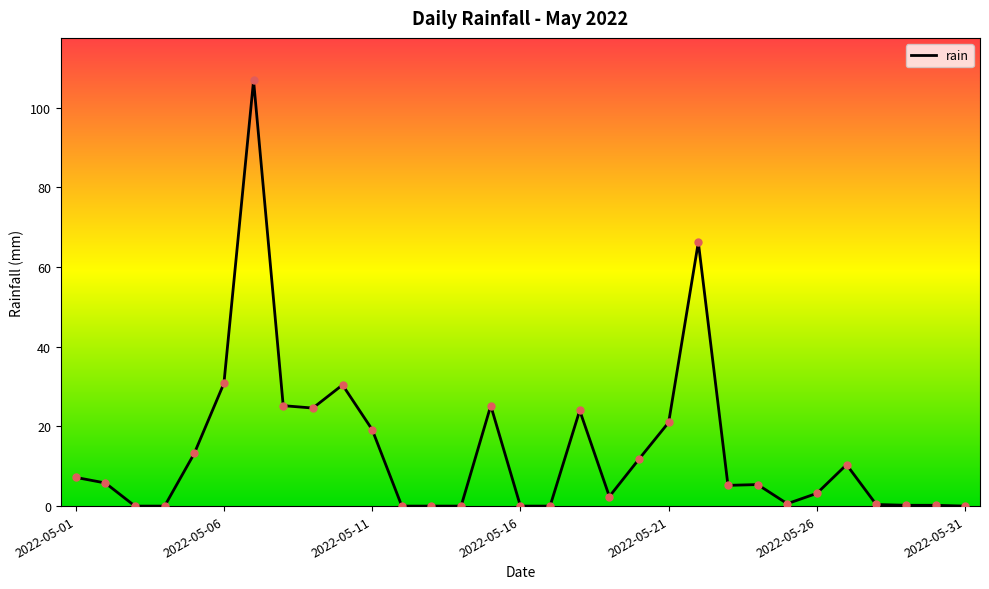

What is the difference between the maximum and minimum values?

106.8